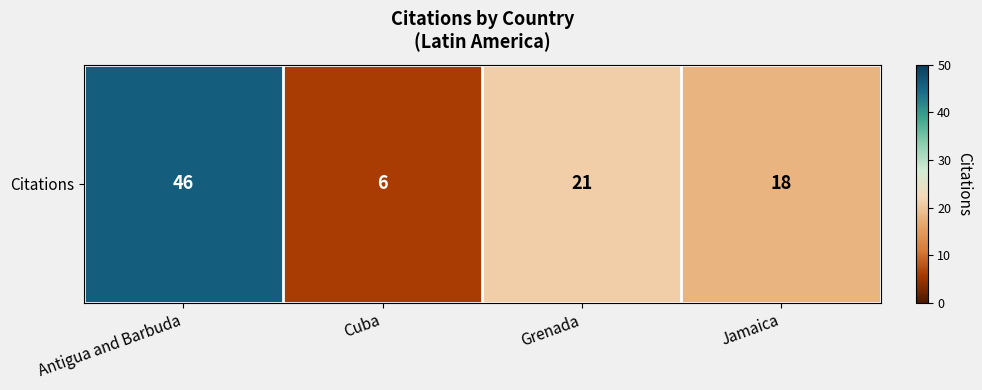

What is the difference between the values at Grenada and Antigua and Barbuda?

25